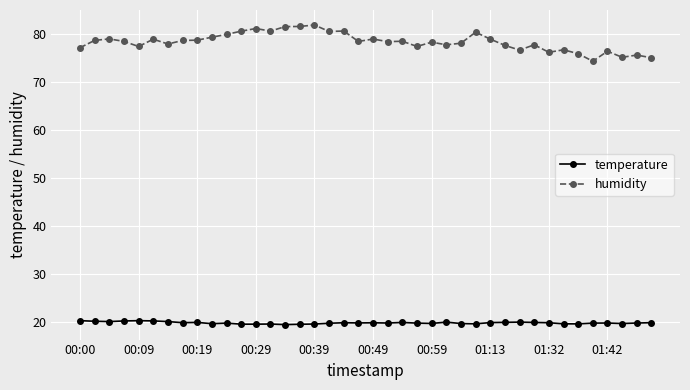

What is the sum of all humidity values?

3135.1